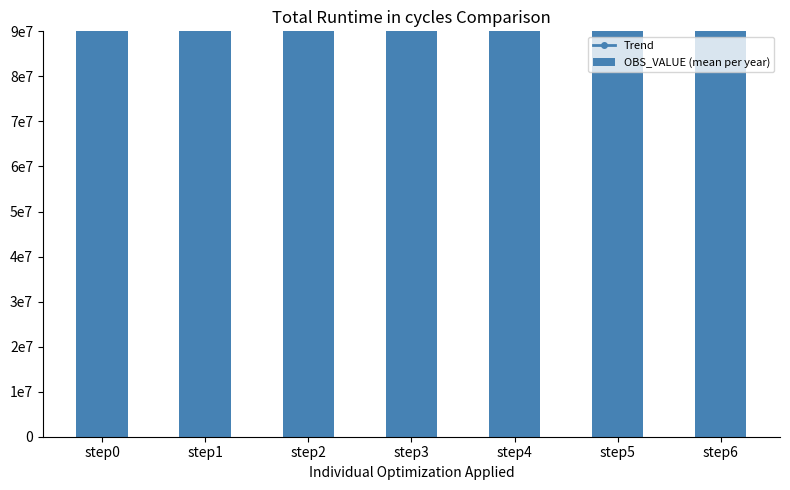

At which category is the sum across all series the highest?

step0